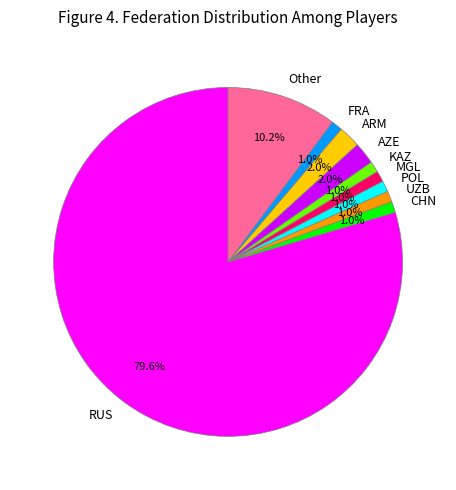

What percentage is the ARM slice, to the nearest percent?

2%